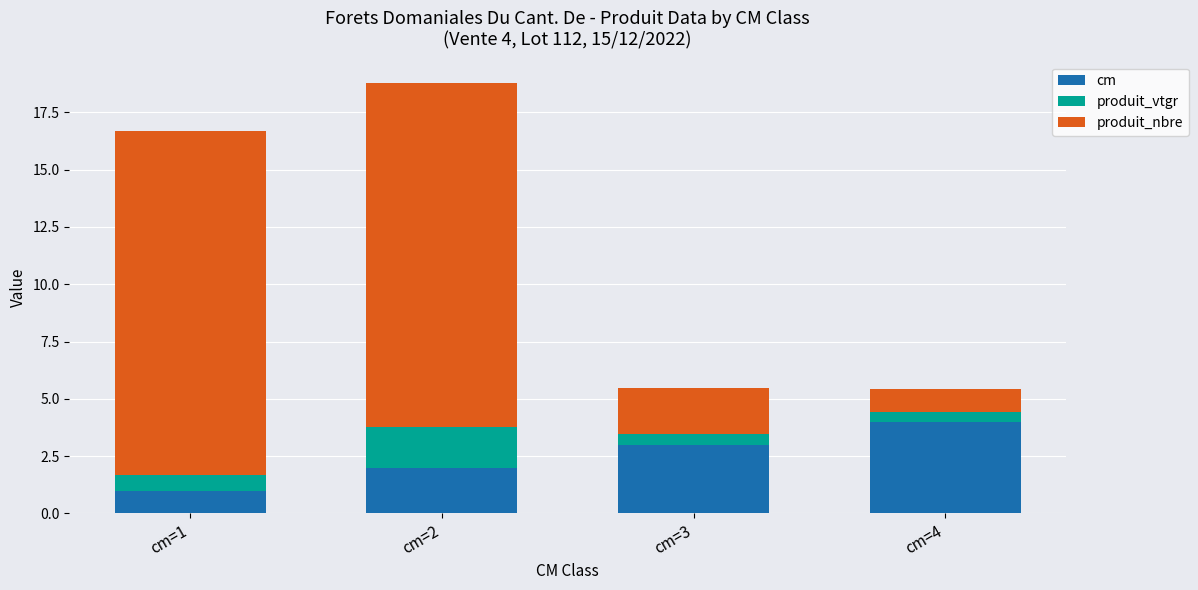

At which label does cm reach its minimum?

cm=1